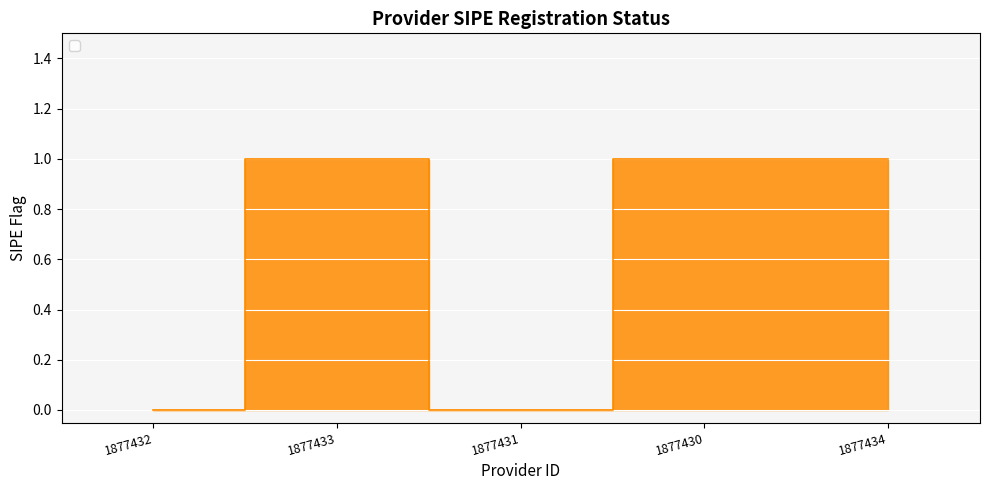

What is the change in value from 1877431 to 1877430?

+1